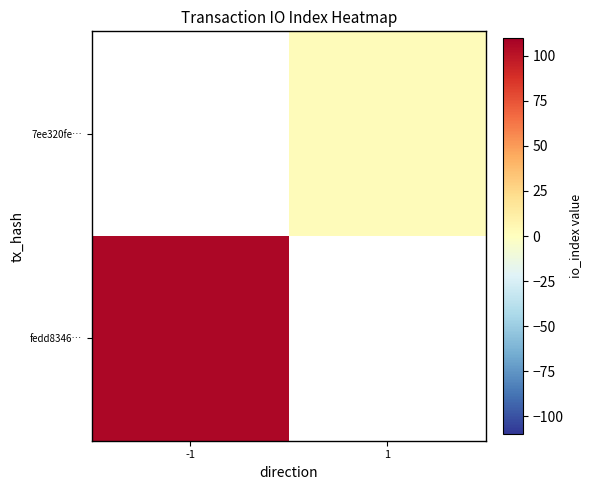

How many positive values does the fedd8346… series have?

1